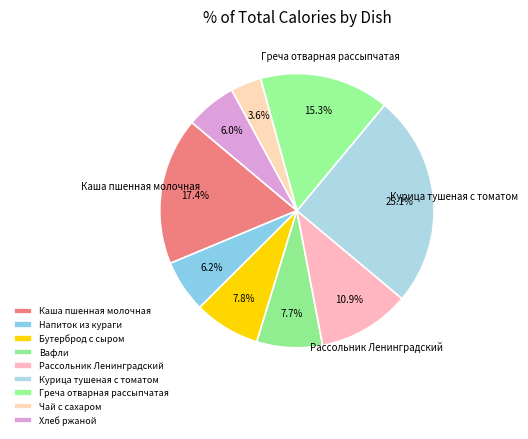

What percentage do Напиток из кураги and Курица тушеная с томатом together represent?

31.3%